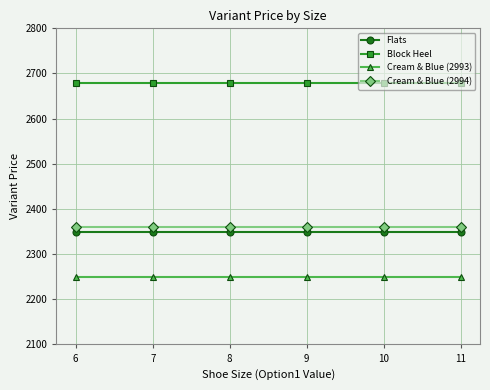

What value does the Cream & Blue (2994) series have at 10?

2360